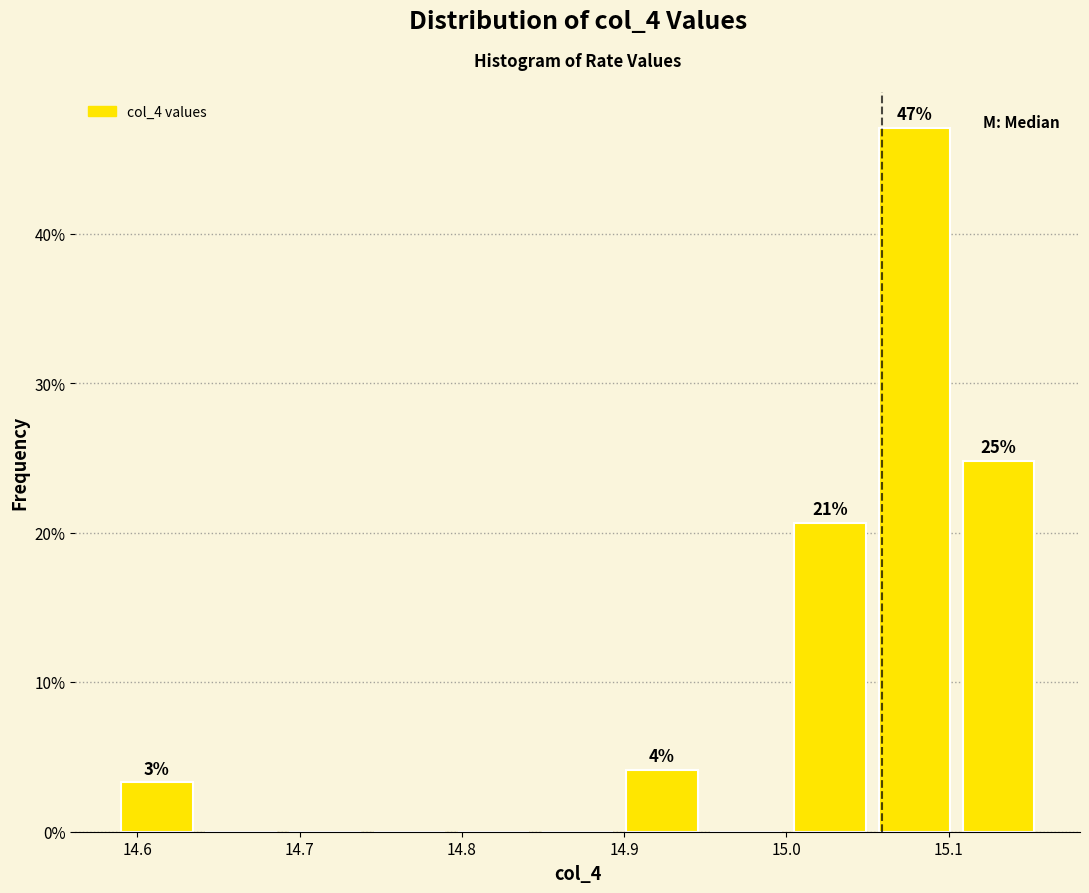

Which range on the x-axis has the tallest bar?

15.05 to 15.10